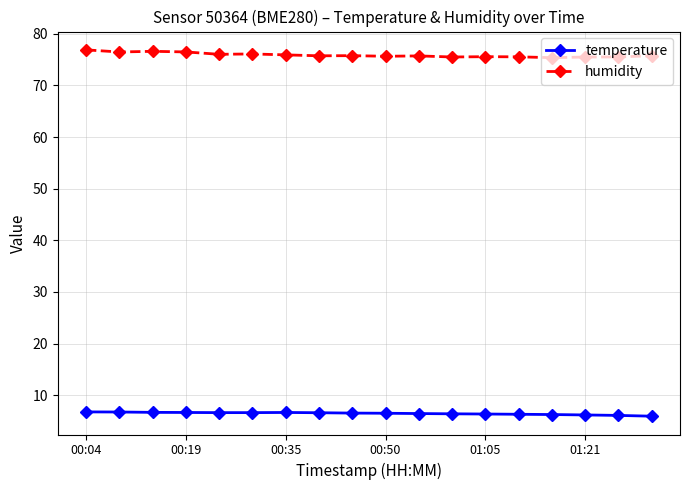

List the series in order of their overall mean, highest first.

humidity, temperature